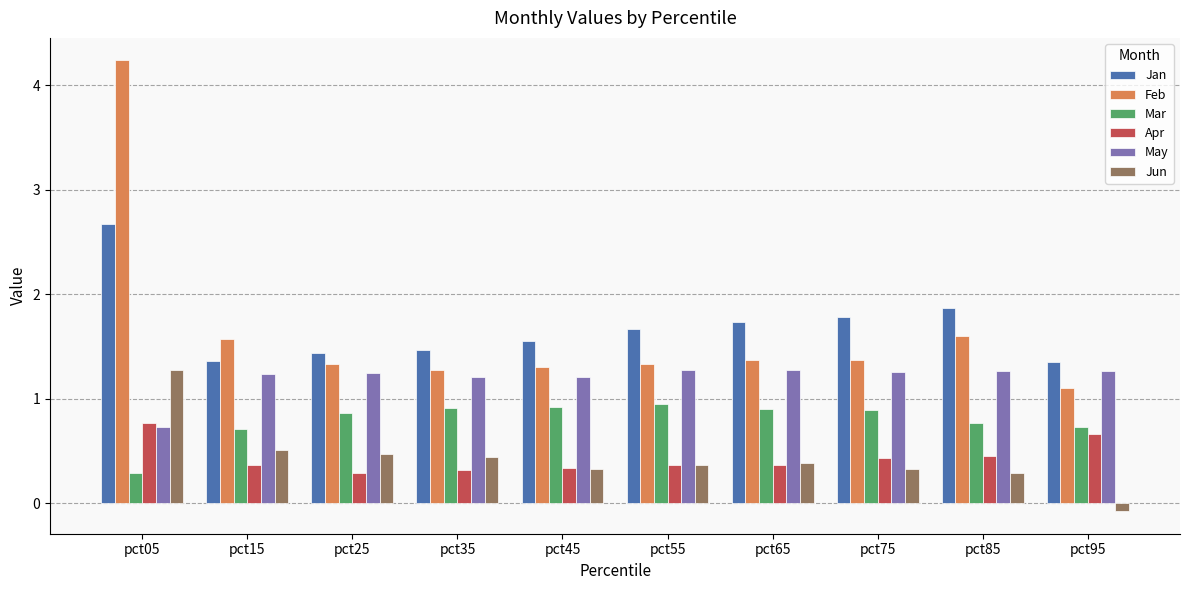

What is the sum of all Apr values?

4.4